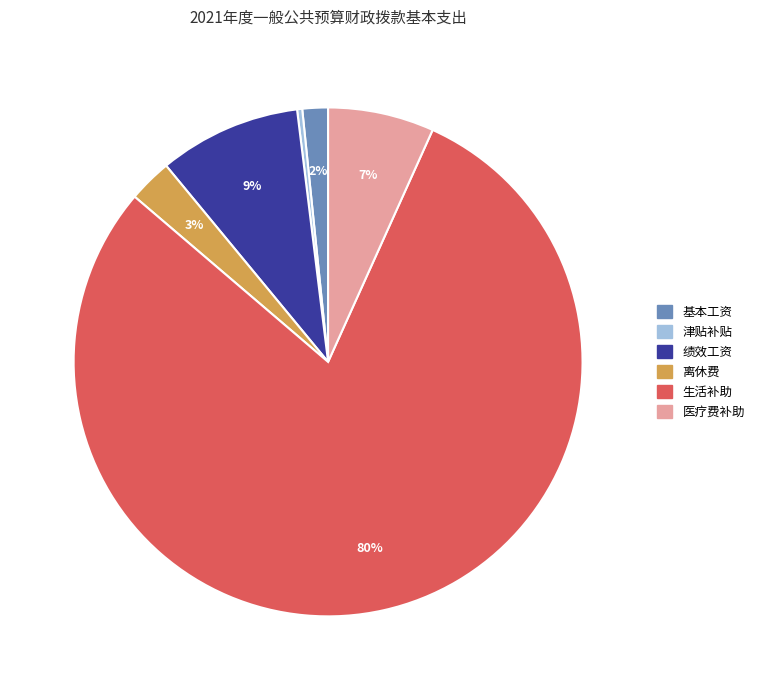

Is there a majority slice in this chart?

Yes